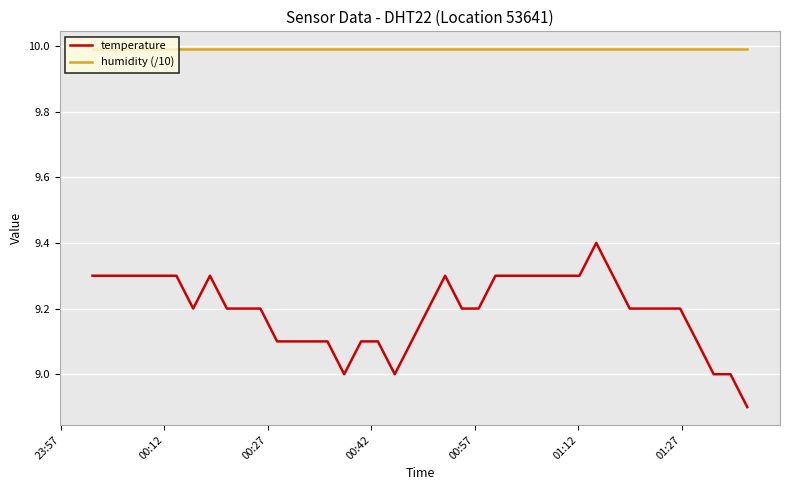

What is the greatest value displayed?

10.0